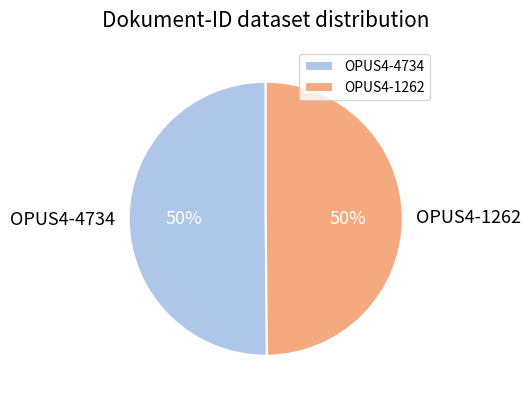

To the nearest percent, what percentage of the pie is OPUS4-1262?

50%